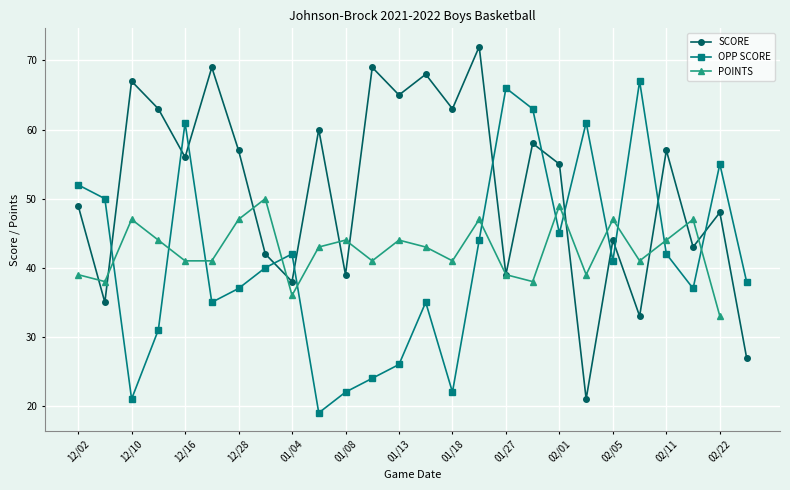

What is the sum of all SCORE values?

1337